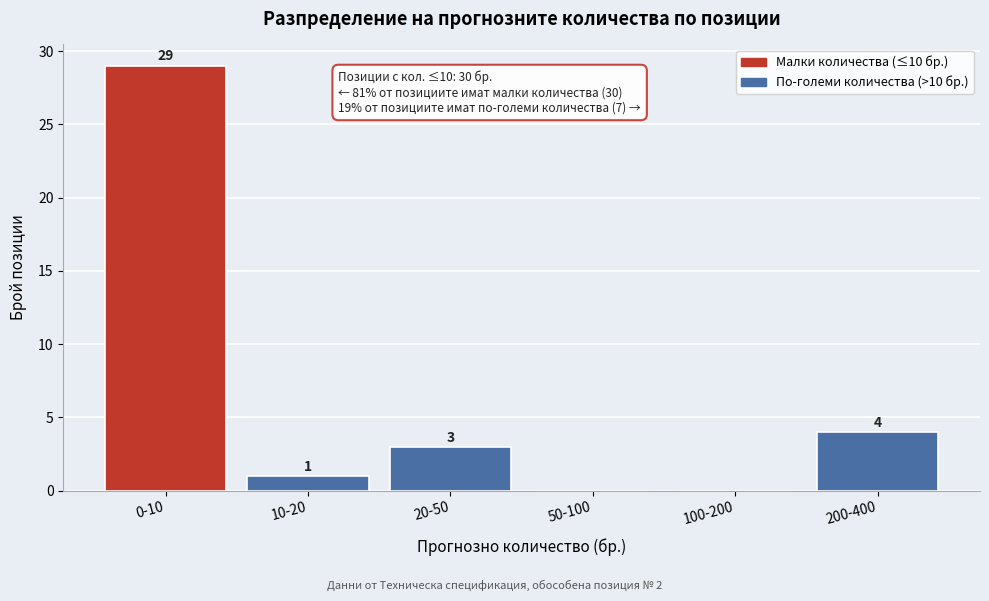

Reading left to right, what are all the values shown in this chart?

0-10=29	10-20=1	20-50=3	50-100=0	100-200=0	200-400=4